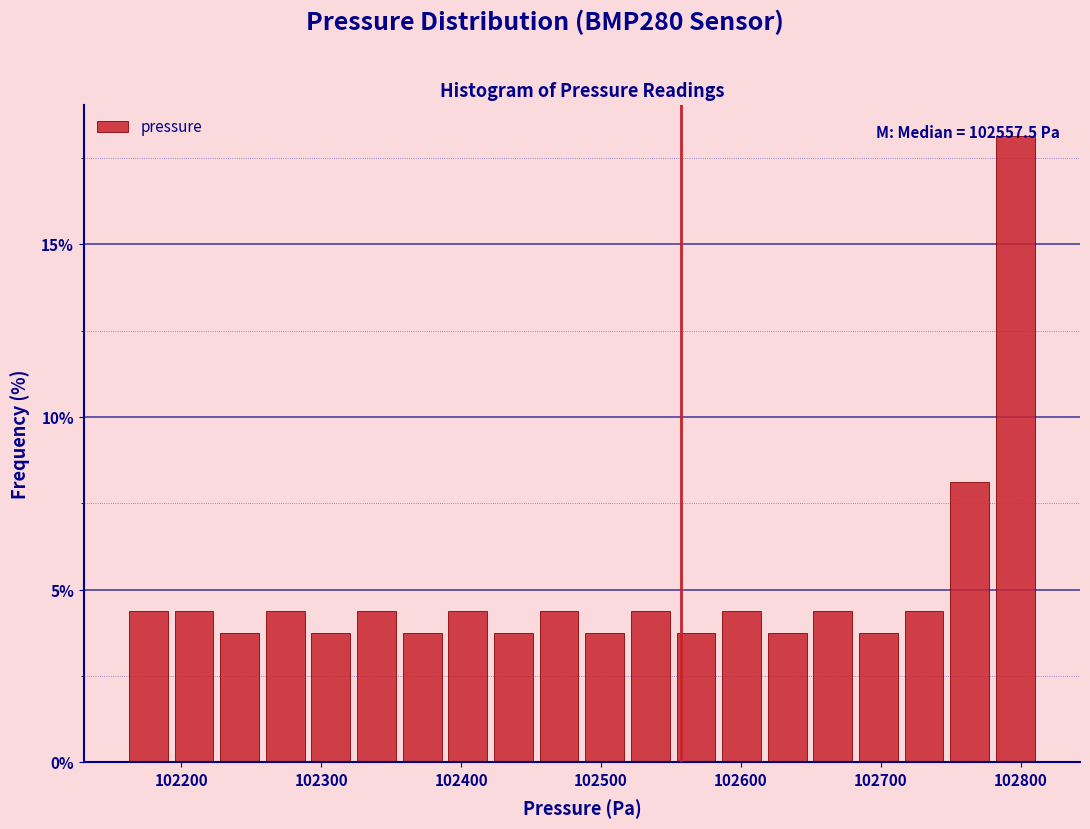

Read against the x-axis, roughly where is the centre of the tallest bar?

102800